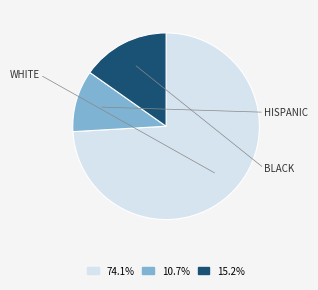

Is there any slice that represents more than half of the pie?

Yes